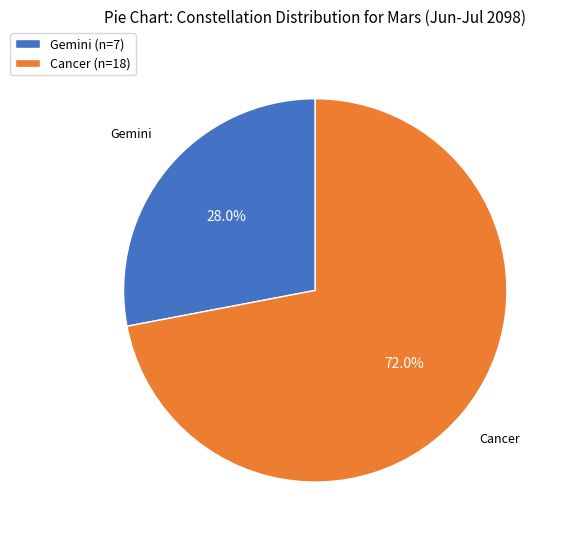

Which category has the smallest portion of the pie?

Gemini